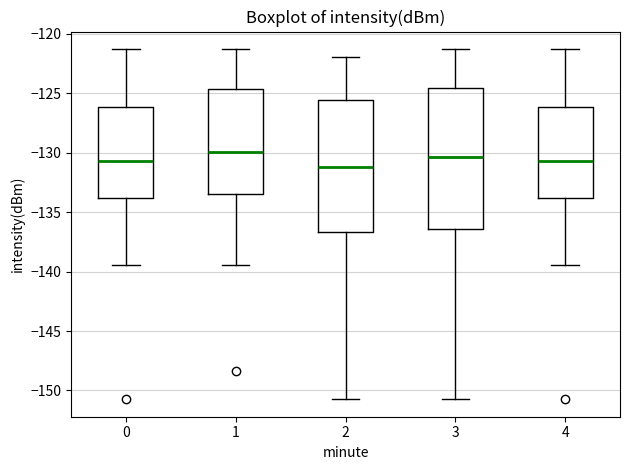

Reading left to right, transcribe this box plot: for each box, give where its median line is, the range the box spans, and where its two whiskers end, as read against the y-axis. The values are not printed on the chart, so give them approximately, as read against the axis.

0: median -130.5, box -134.0 to -126.0, whiskers -139.5 to -121.5
1: median -130.0, box -133.5 to -124.5, whiskers -139.5 to -121.5
2: median -131.0, box -136.5 to -125.5, whiskers -150.5 to -122.0
3: median -130.5, box -136.5 to -124.5, whiskers -150.5 to -121.5
4: median -130.5, box -134.0 to -126.0, whiskers -139.5 to -121.5